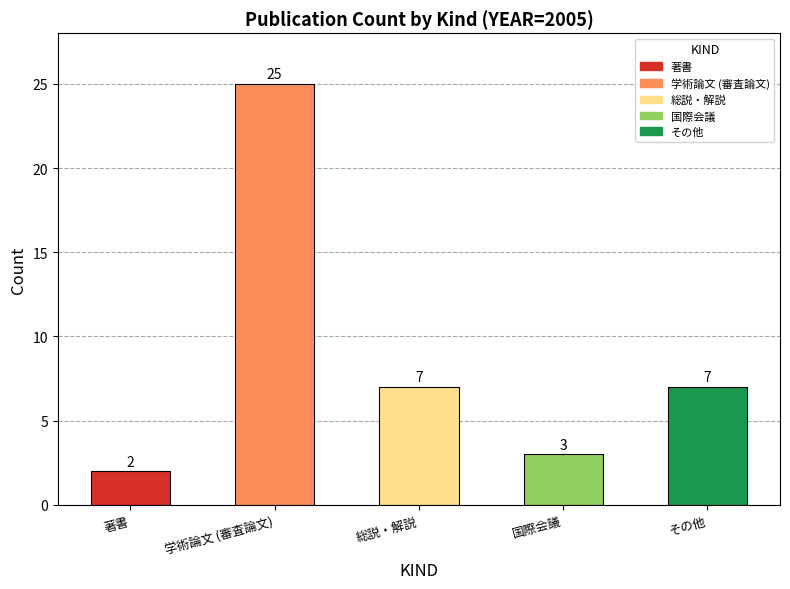

Reading left to right, extract all data points from this chart.

2	25	7	3	7